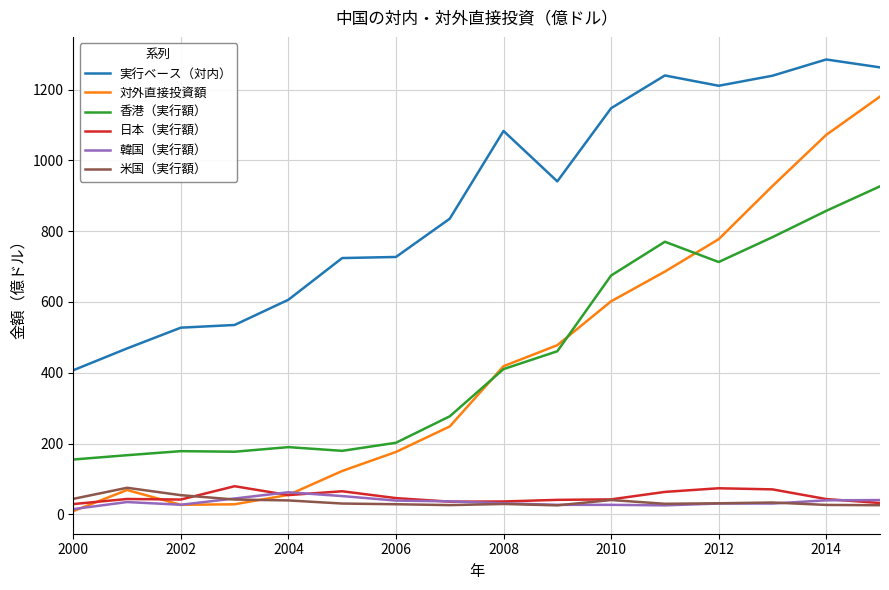

Which series has the largest total across all categories?

実行ベース（対内）